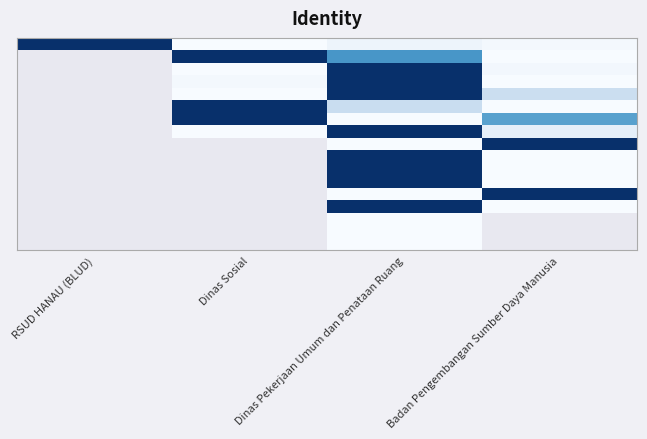

How many series are shown in this chart?

17